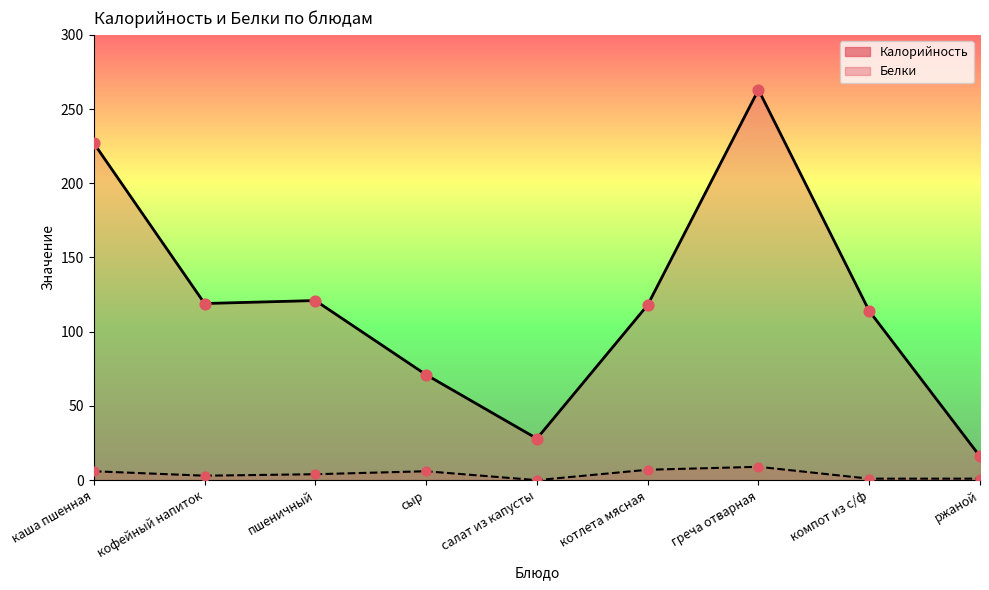

Which series has the widest spread of Y values?

Калорийность (линия)